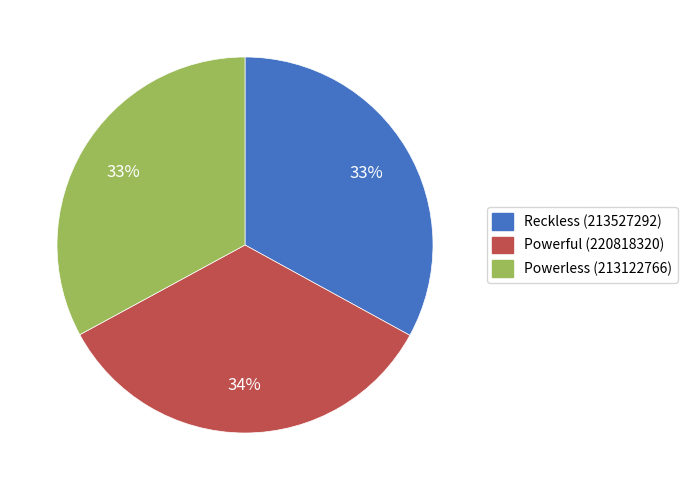

Which slice is the largest?

Powerful